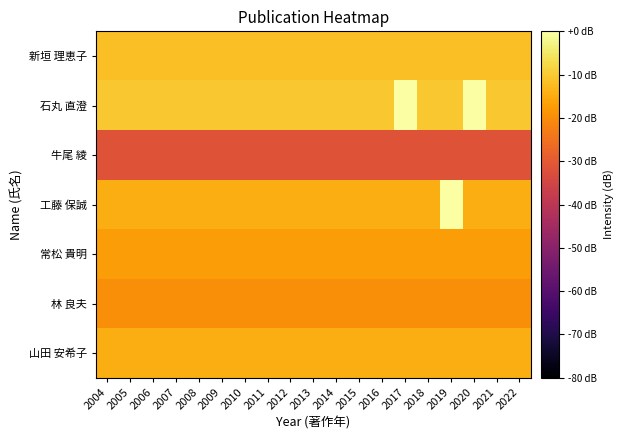

Which category has the highest value across all series?

2017